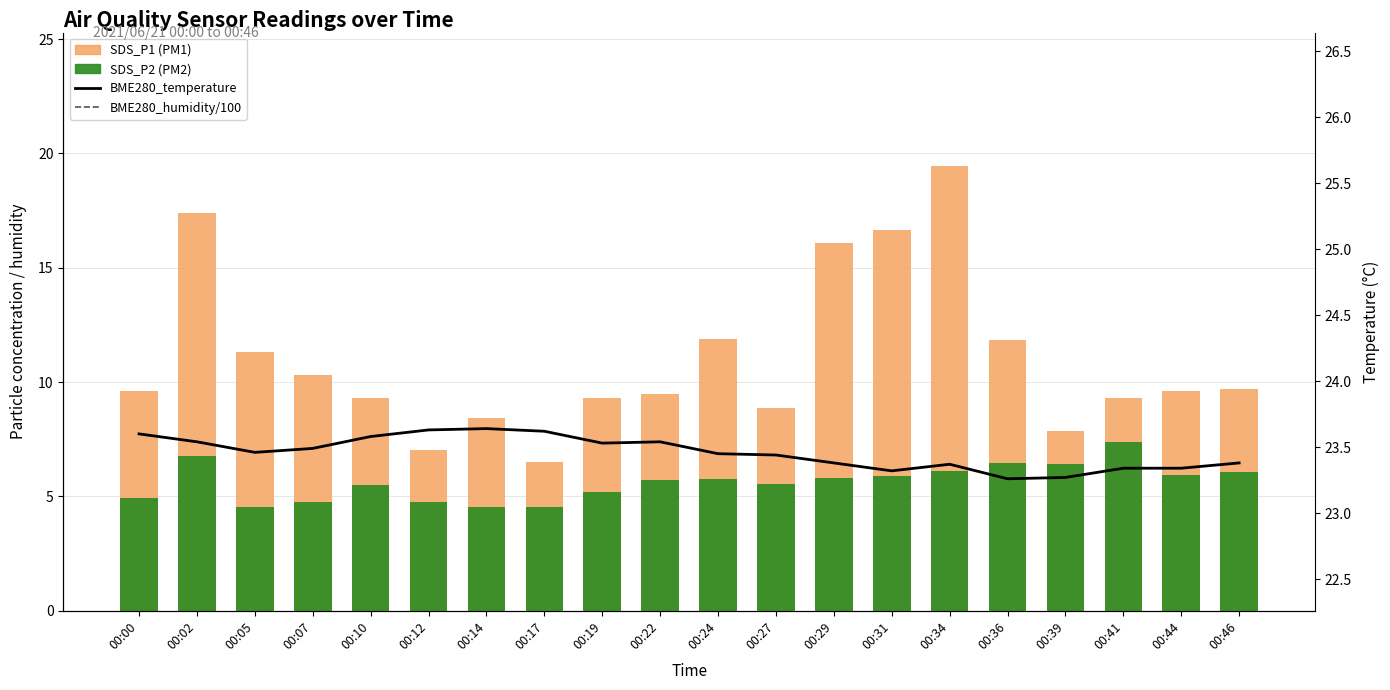

What is the total value across all series at 00:17?

35.3